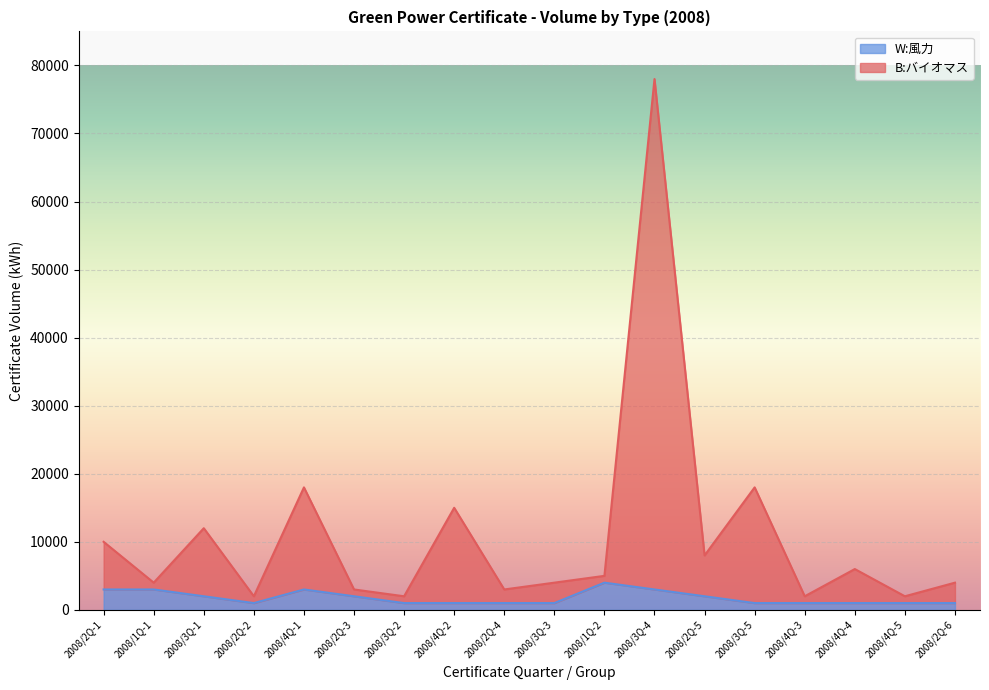

Is the value of B:バイオマス at 2008/3Q-2 greater than the value of W:風力 at 2008/4Q-4?

Yes